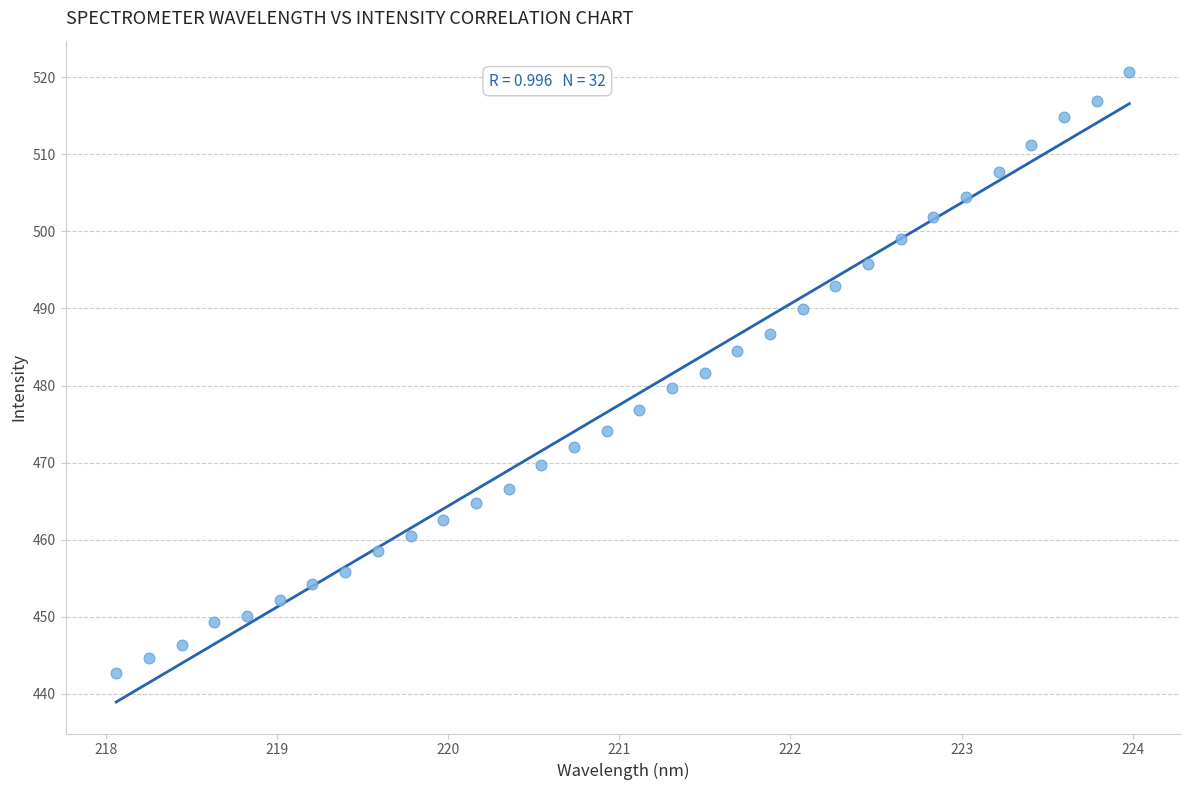

What is the range of X values (max minus min)?

5.9